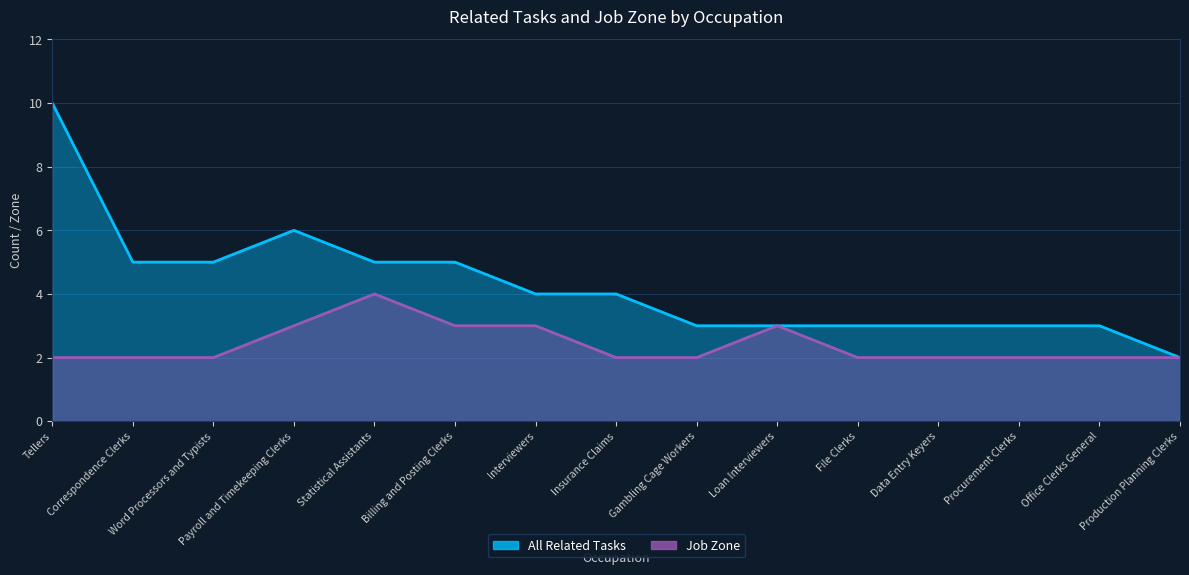

True or false: All Related Tasks and Job Zone cross at least once.

False